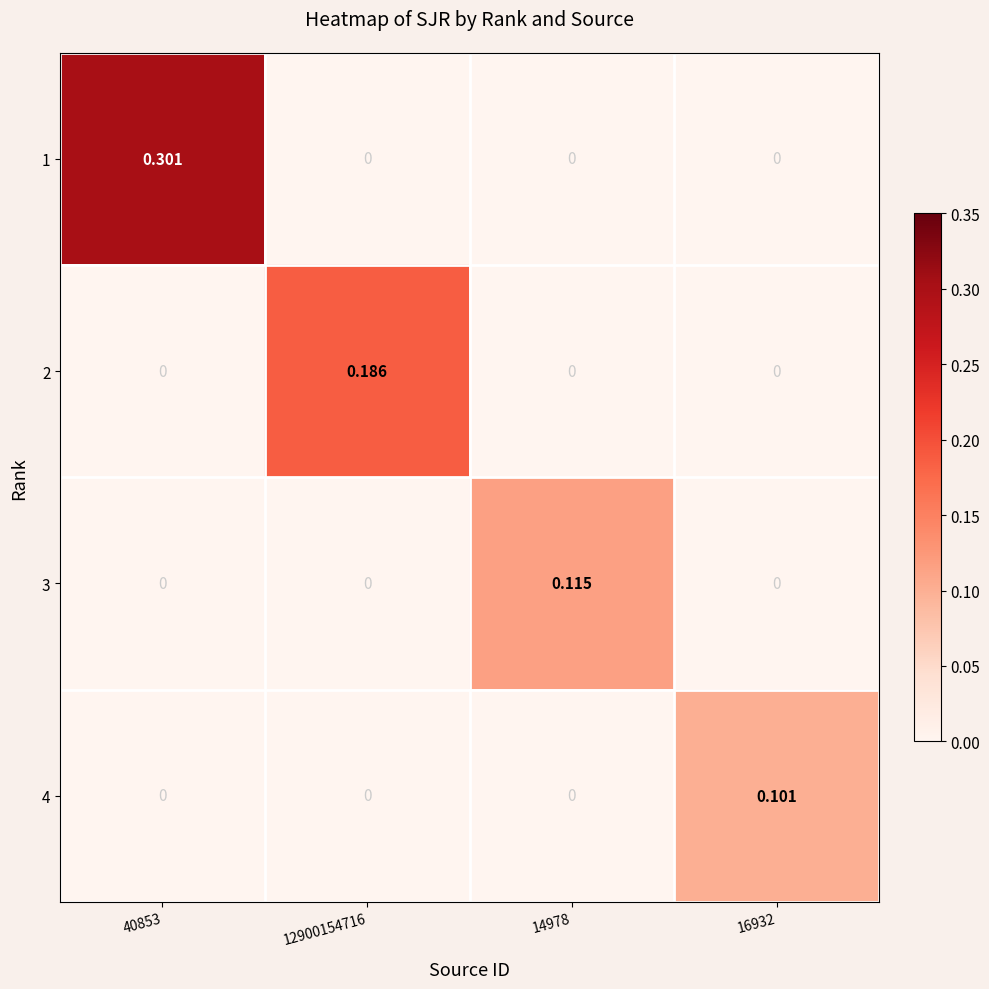

How many positive values does the 4 series have?

1